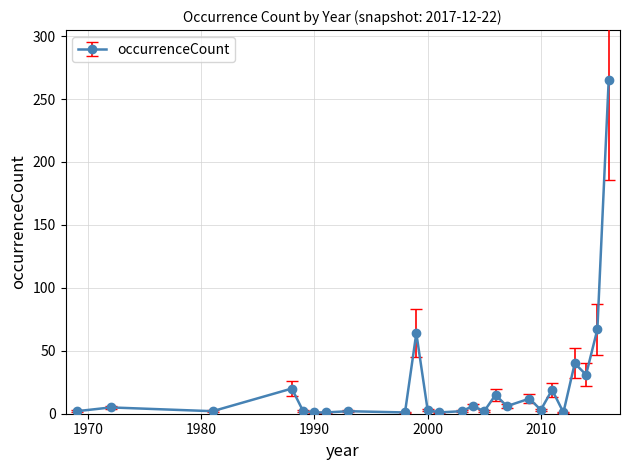

True or false: there are more than 1 points higher than both neighbors.

True